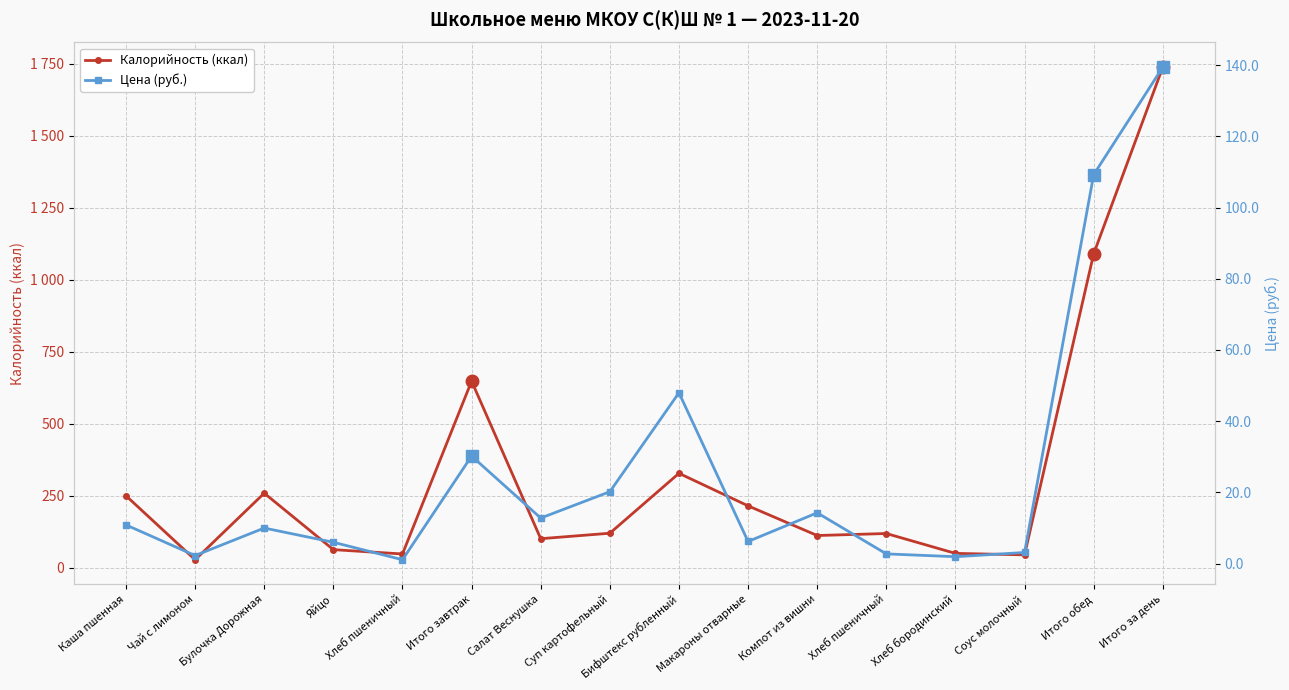

Between Булочка Дорожная and Компот из вишни, which series saw the biggest shift?

Калорийность (ккал)